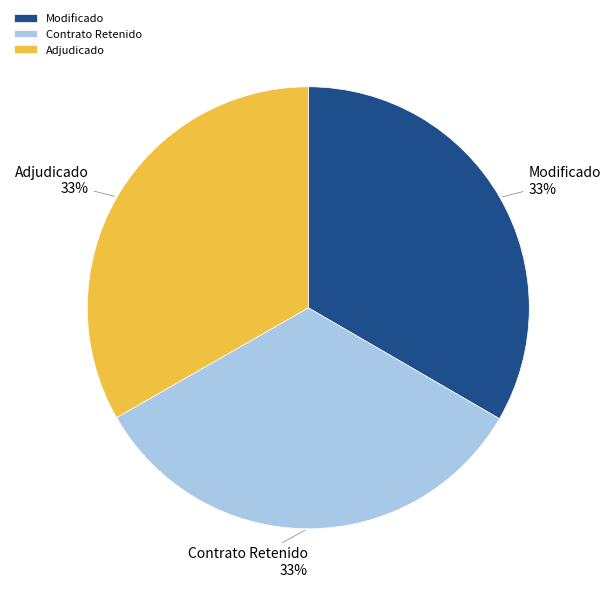

How many slices are in this pie chart?

3